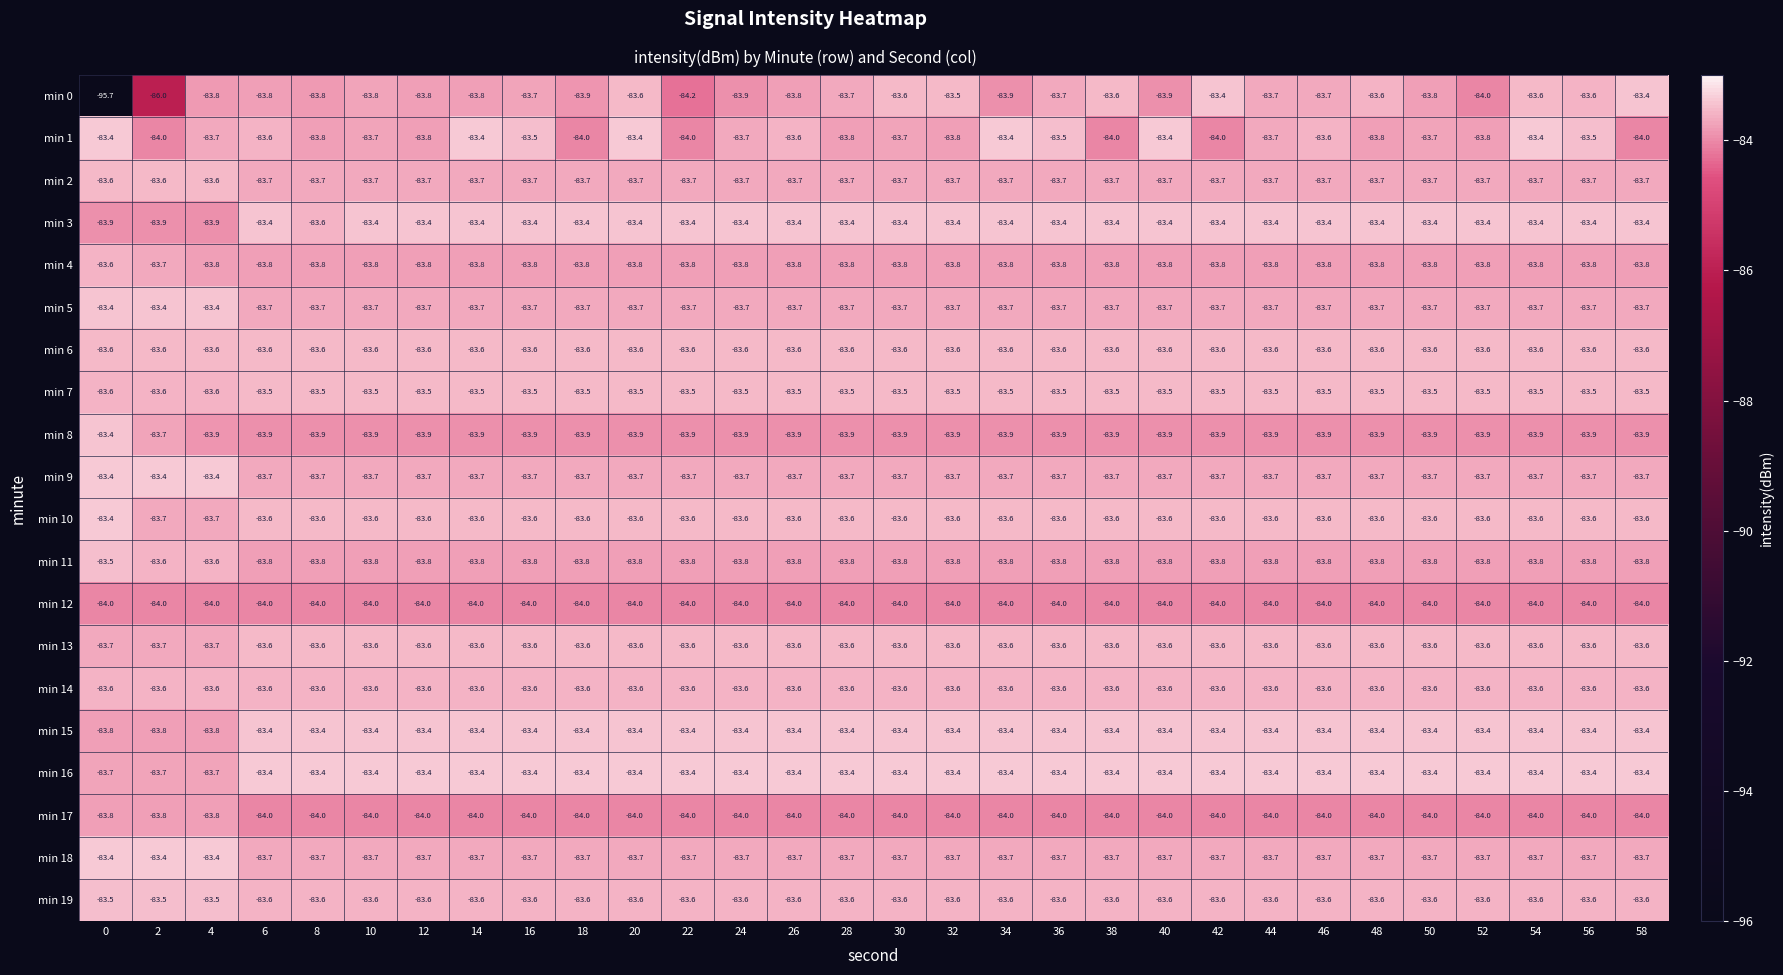

What is the spread (max minus min) of values at 2?

2.6